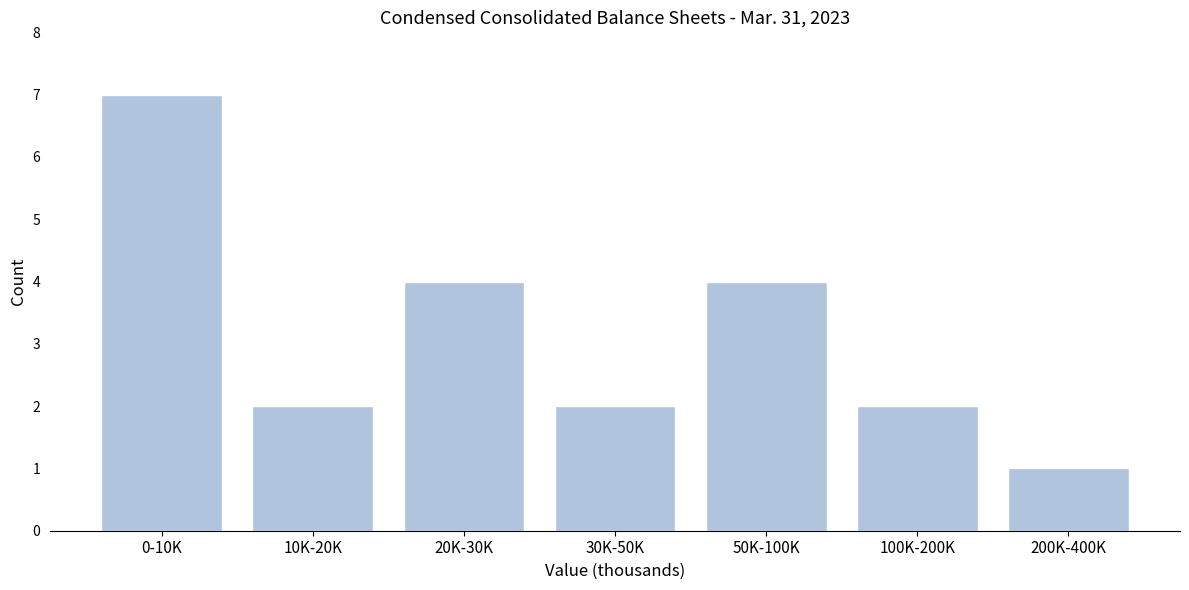

Reading left to right, extract all data points from this chart.

0-10K=7	10K-20K=2	20K-30K=4	30K-50K=2	50K-100K=4	100K-200K=2	200K-400K=1